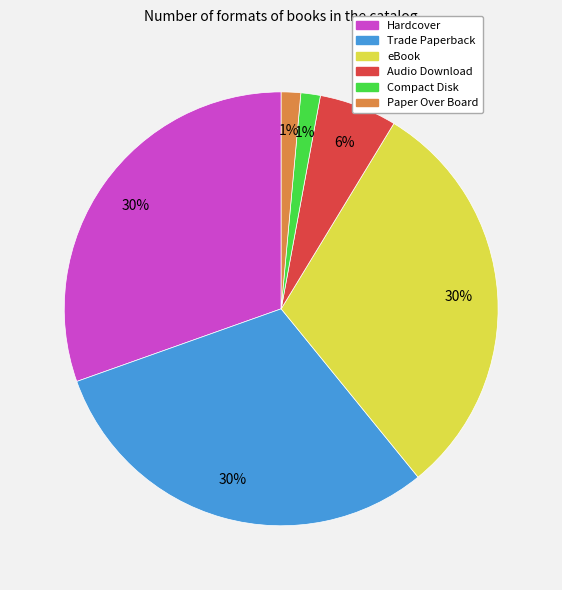

Is there a majority slice in this chart?

No